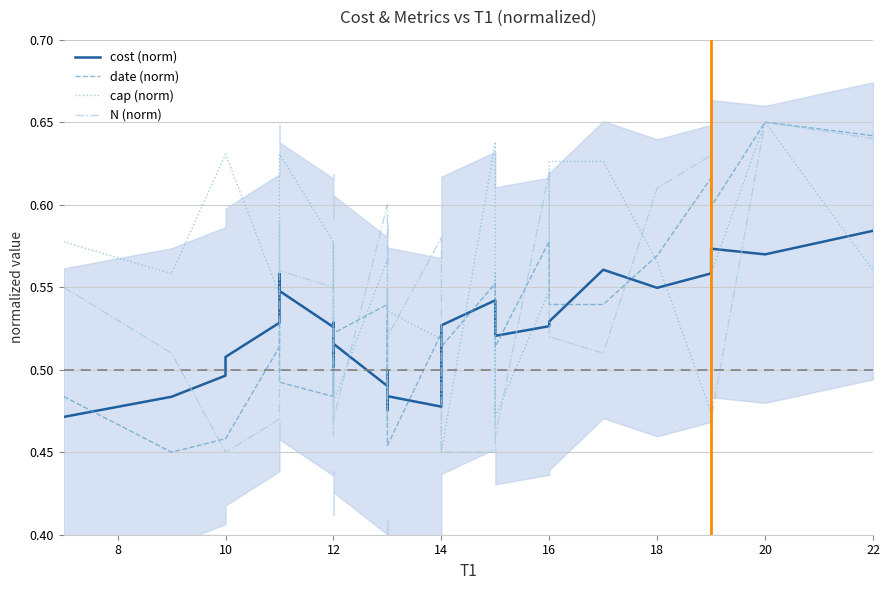

What is the label of the 17th point from the left?

16